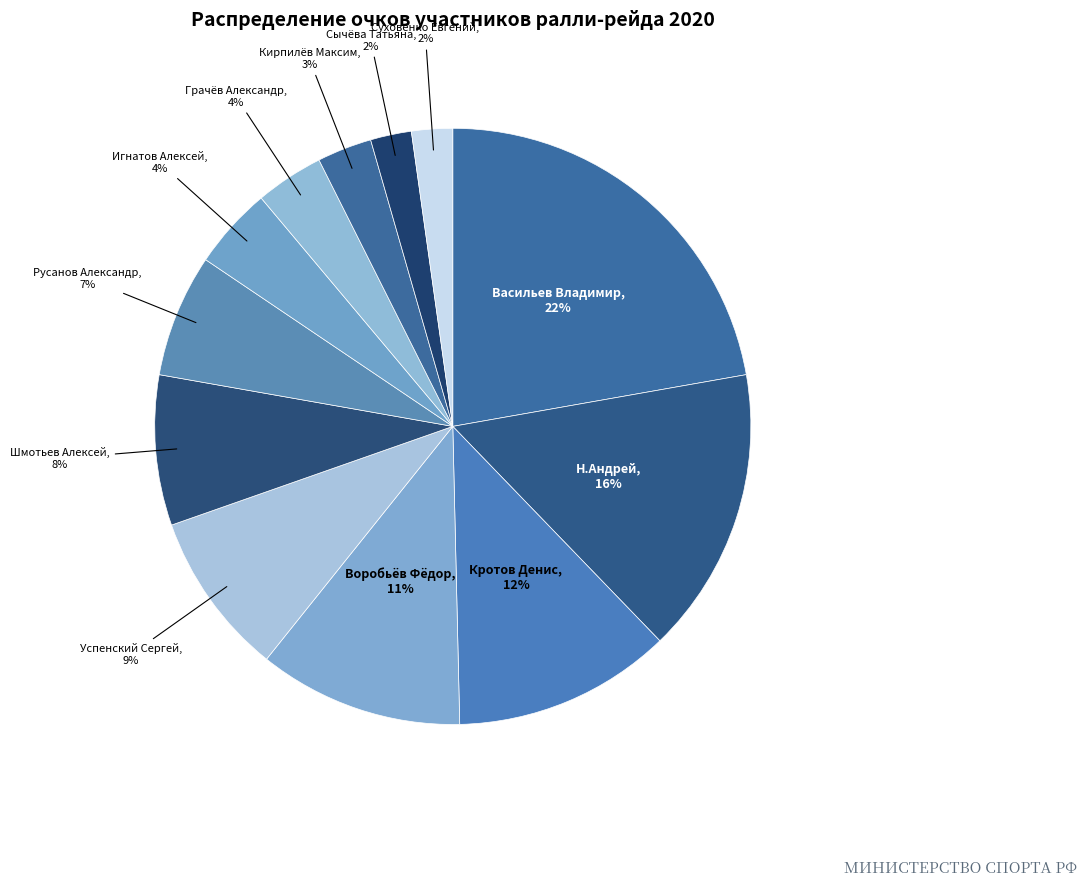

To the nearest percent, what portion does Васильев Владимир represent?

22%